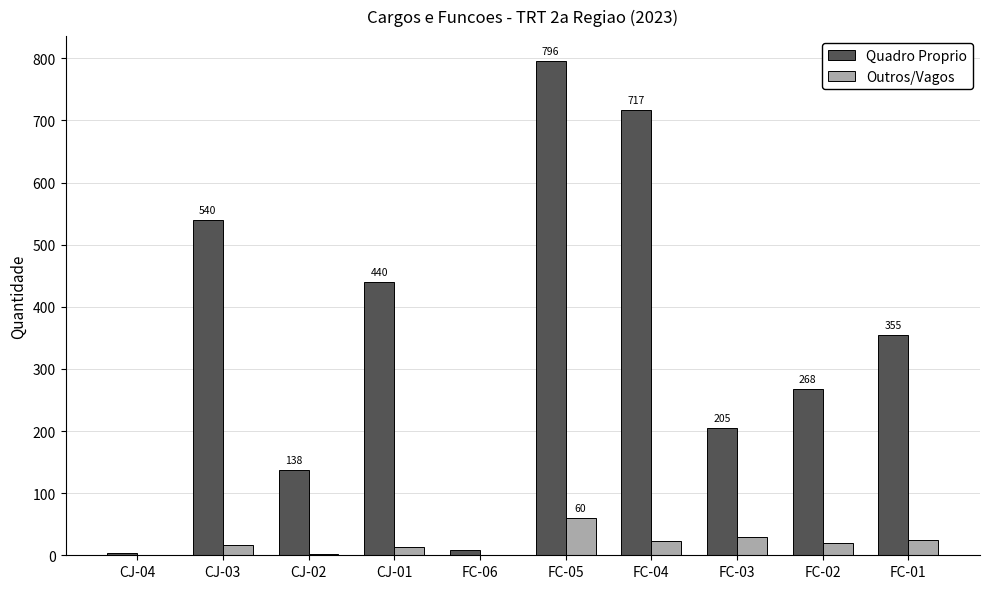

What is the total value across all series at FC-02?

288